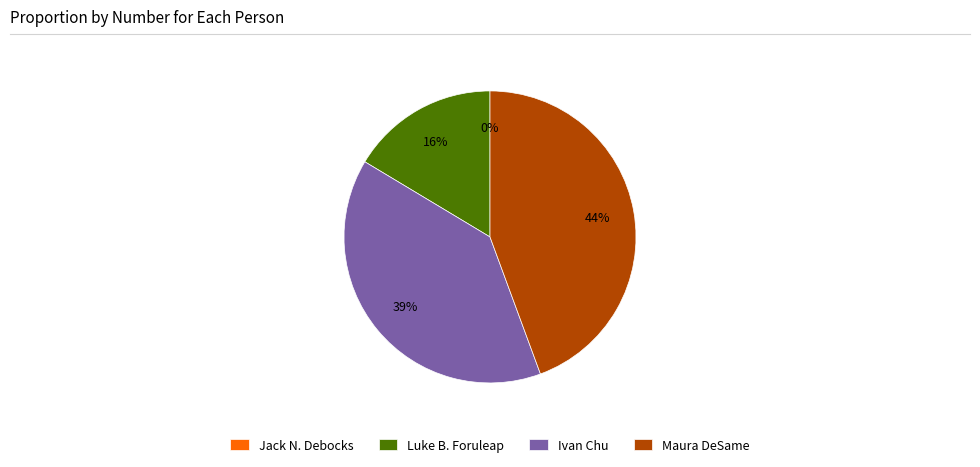

True or false: Maura DeSame accounts for 32% of the total.

False